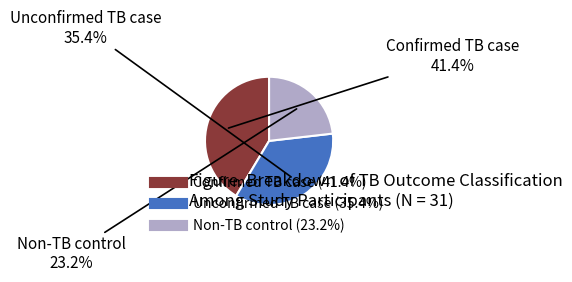

To the nearest percent, what percentage of the pie is Confirmed TB case?

41%